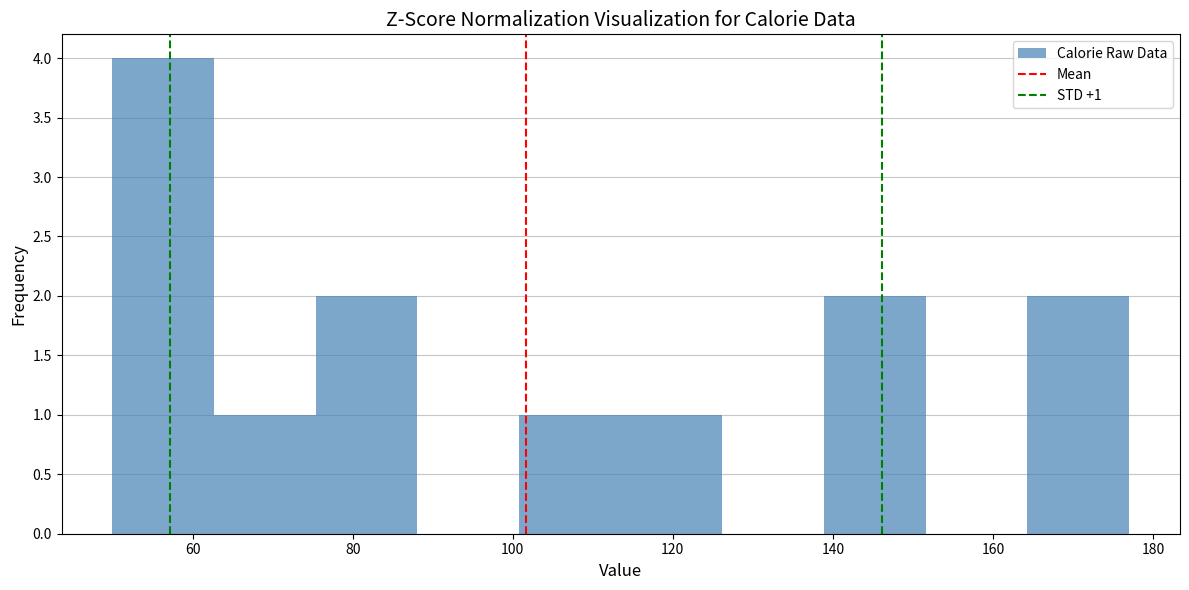

Which range on the x-axis has the tallest bar?

50 to 62